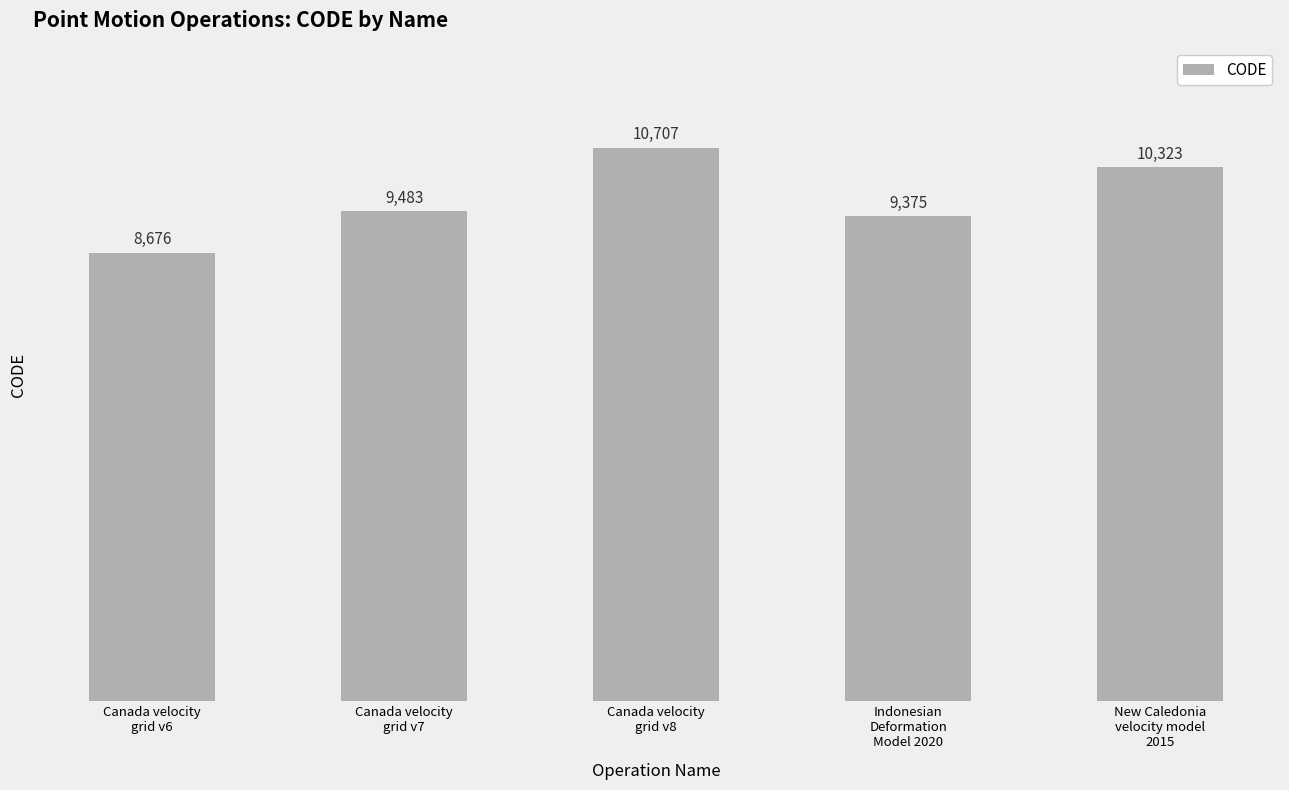

What is the label of the 5th bar from the left?

New Caledonia
velocity model
2015